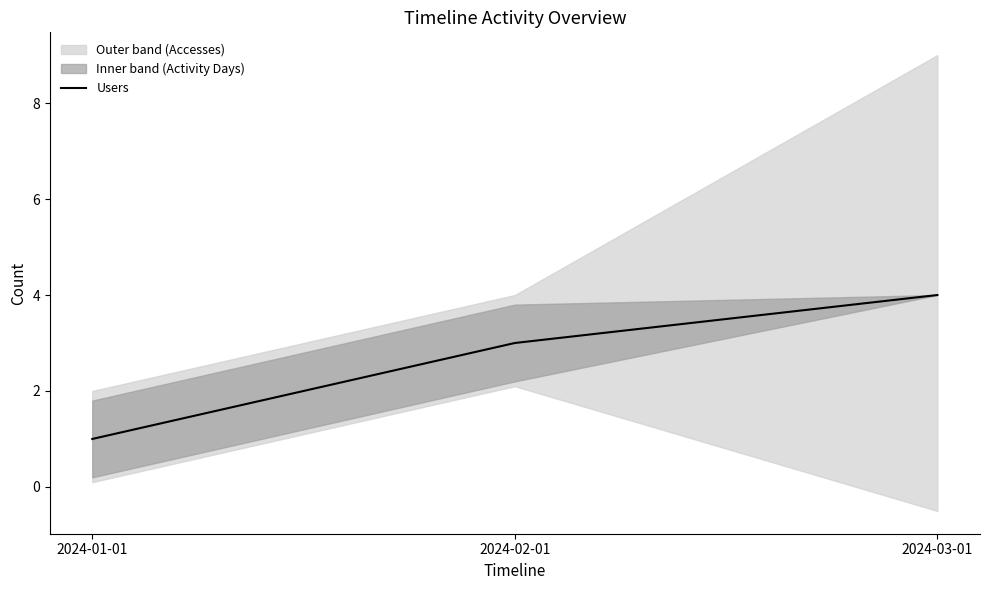

What is the change in value from 2024-01-01 to 2024-02-01?

+2